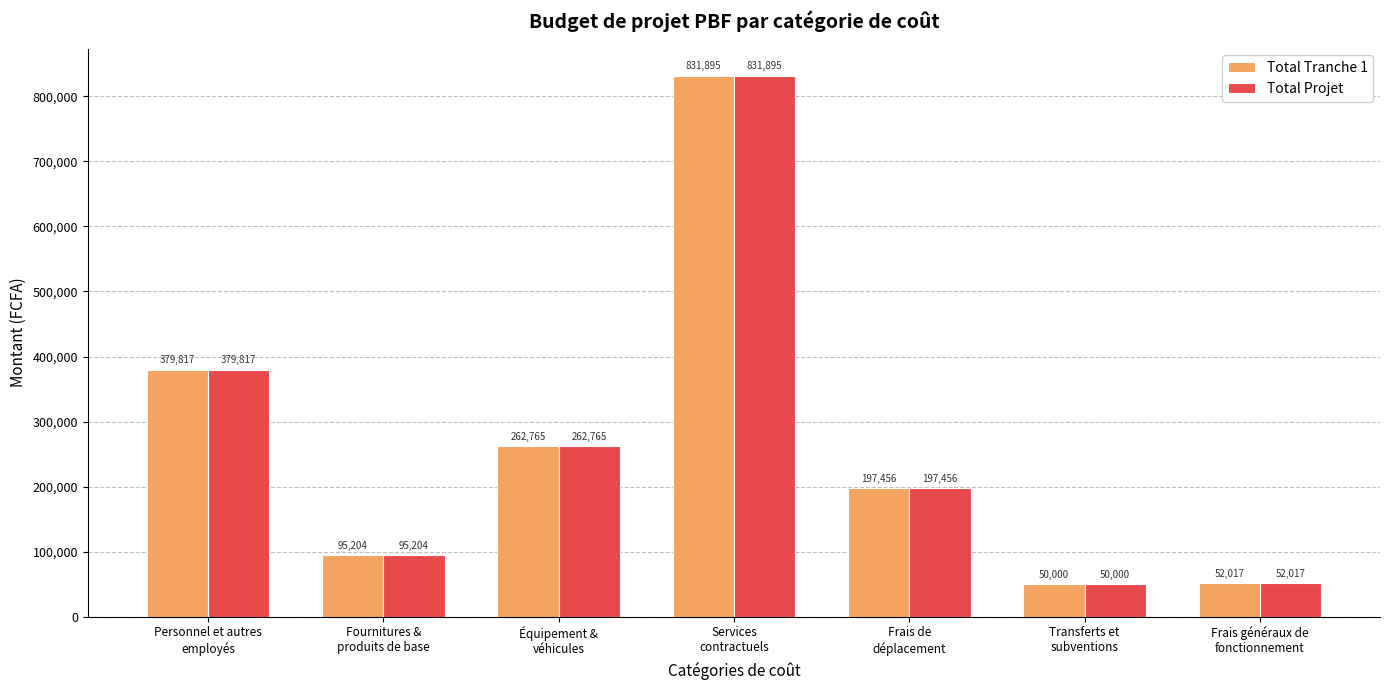

What position from the left is Services
contractuels?

4